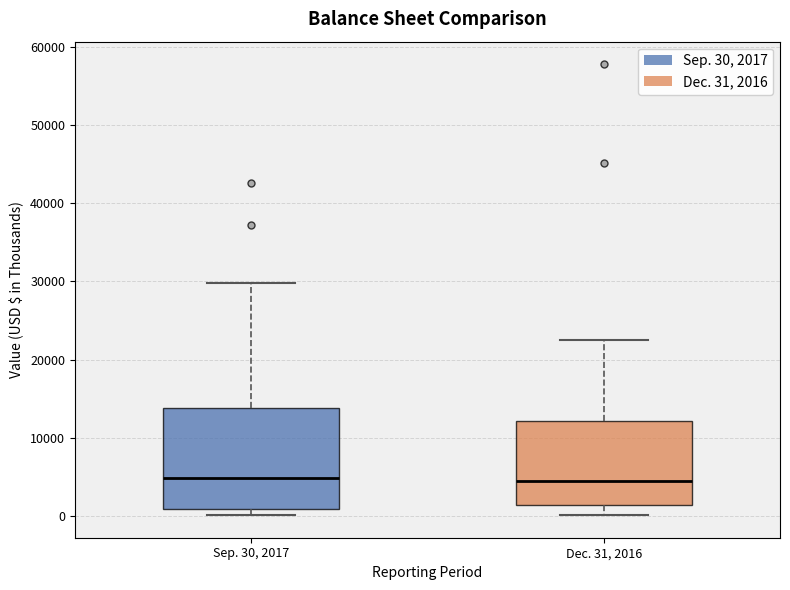

Reading left to right, transcribe this box plot: for each box, give where its median line is, the range the box spans, and where its two whiskers end, as read against the y-axis. The values are not printed on the chart, so give them approximately, as read against the axis.

Sep. 30, 2017: median 5000, box 1000 to 14000, whiskers 0 to 30000
Dec. 31, 2016: median 4000, box 1000 to 12000, whiskers 0 to 23000